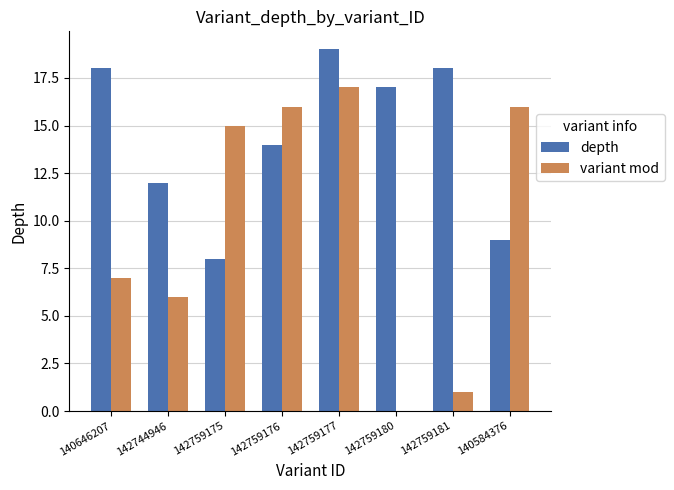

Reading left to right, extract all data points from this chart.

depth: 18	12	8	14	19	17	18	9
variant mod: 7	6	15	16	17	0	1	16